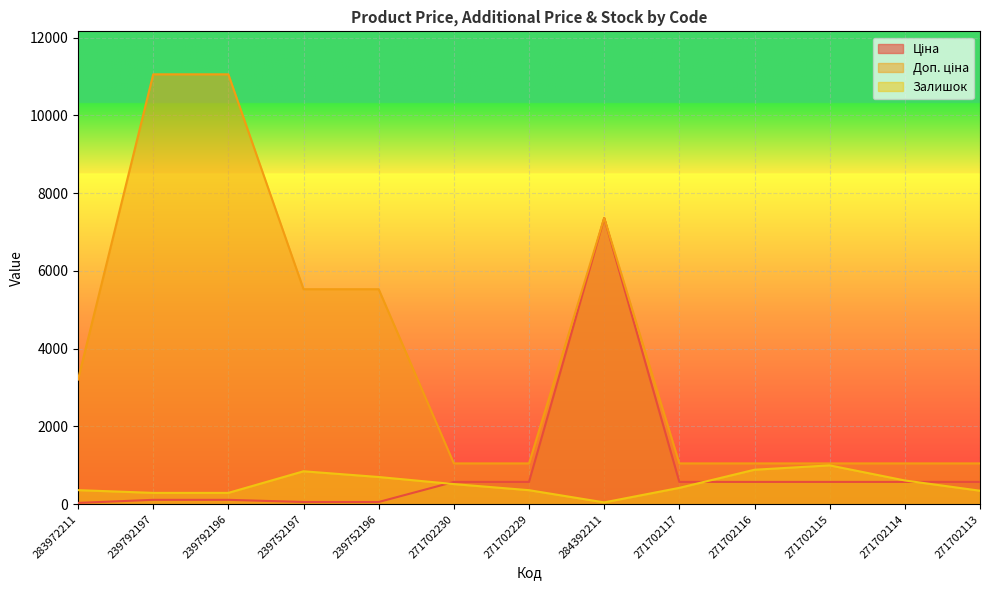

How many lines are shown in the chart?

3